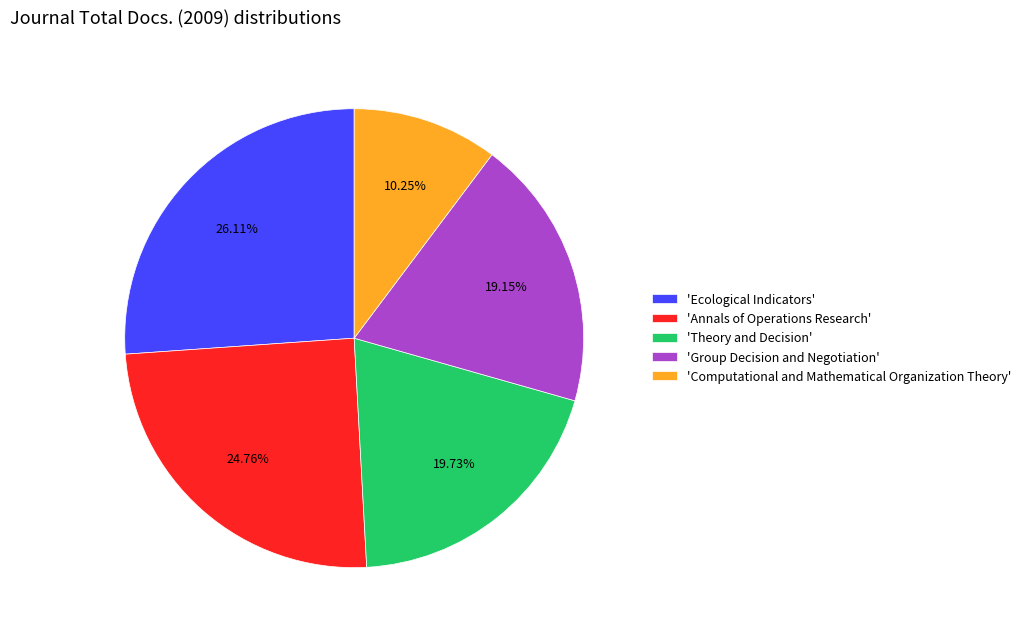

Is the sum of 'Ecological Indicators' and 'Annals of Operations Research' greater than half?

Yes